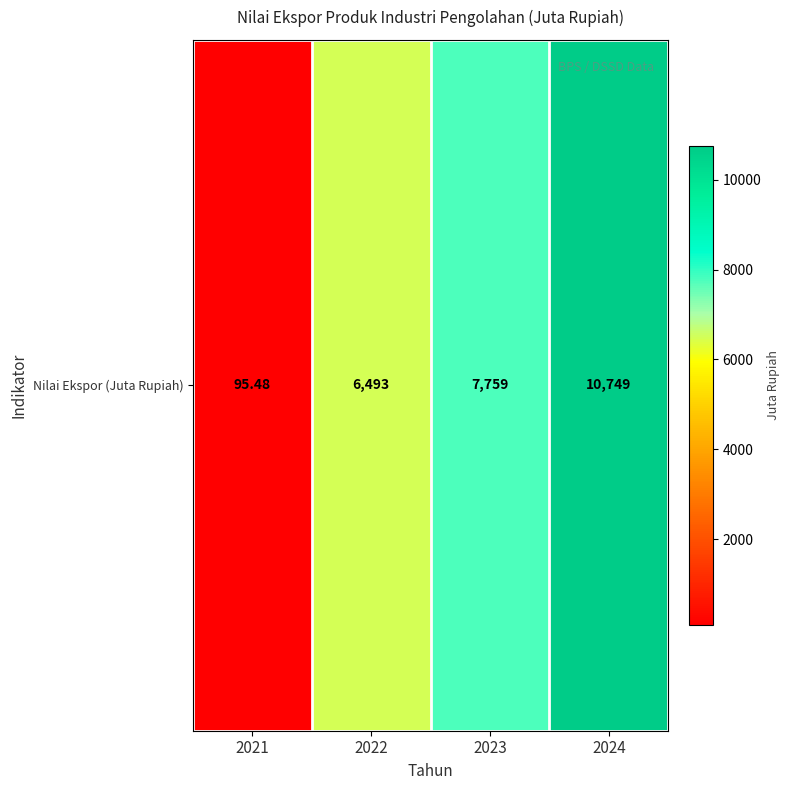

How many data points are less than 7759?

2